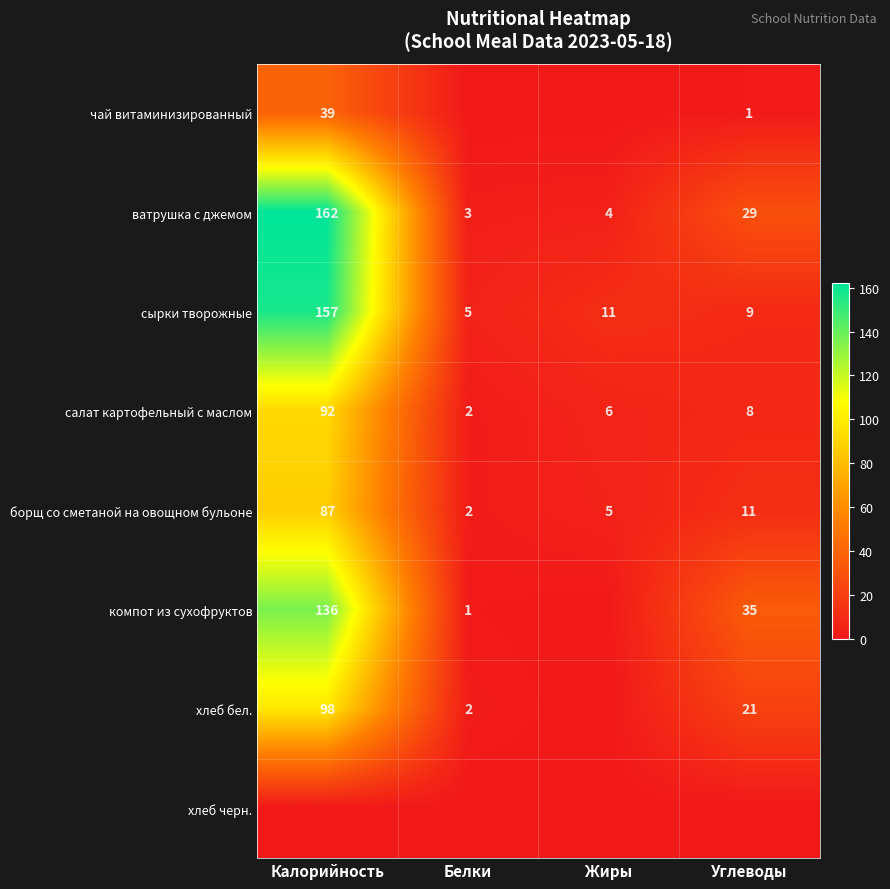

Is the value of хлеб бел. at Калорийность greater than the value of компот из сухофруктов at Калорийность?

No